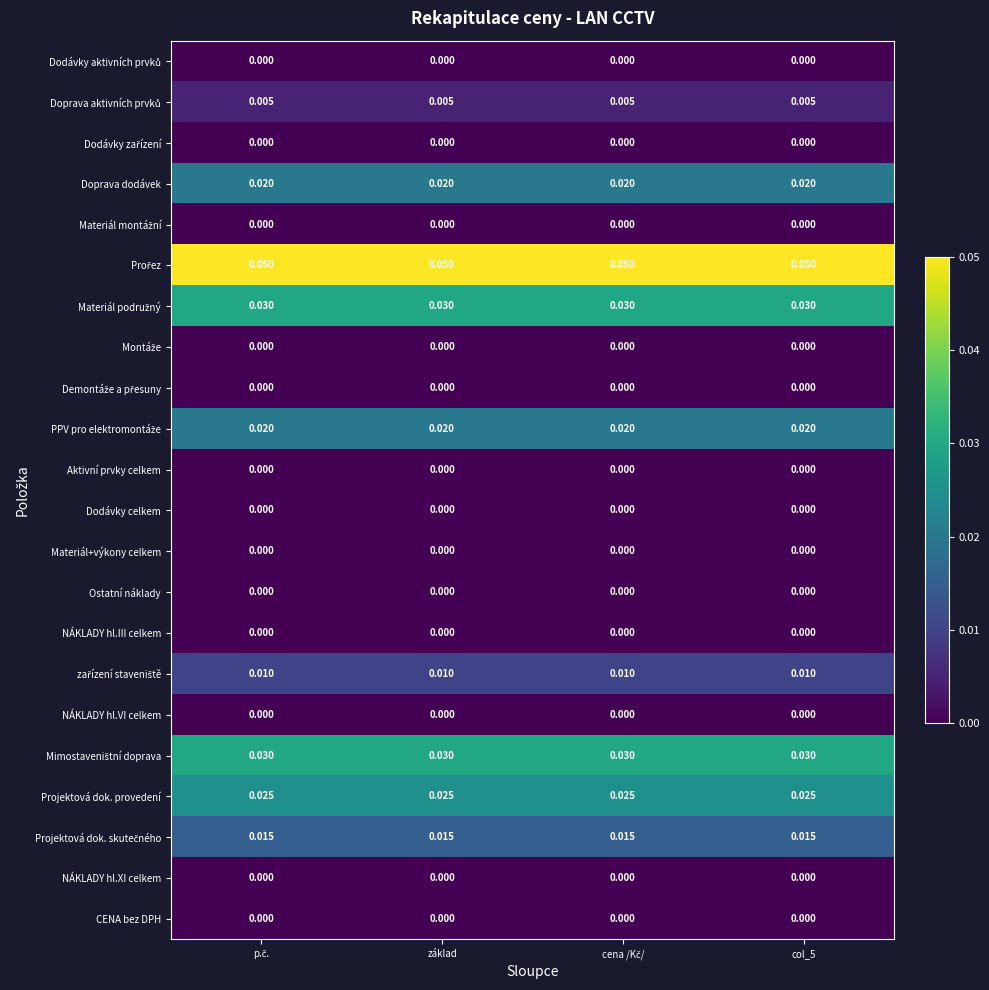

How many distinct data groups are displayed?

22